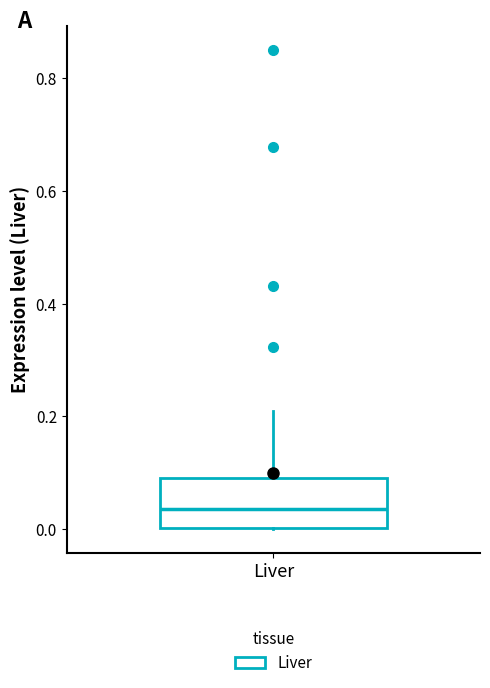

Read this box plot against the y-axis: the position of the median line, the range covered by the box, and the ends of both whiskers. The values are not printed on the chart, so give them approximately, as read against the axis.

median 0.04, box 0.00 to 0.10, whiskers 0.00 to 0.20